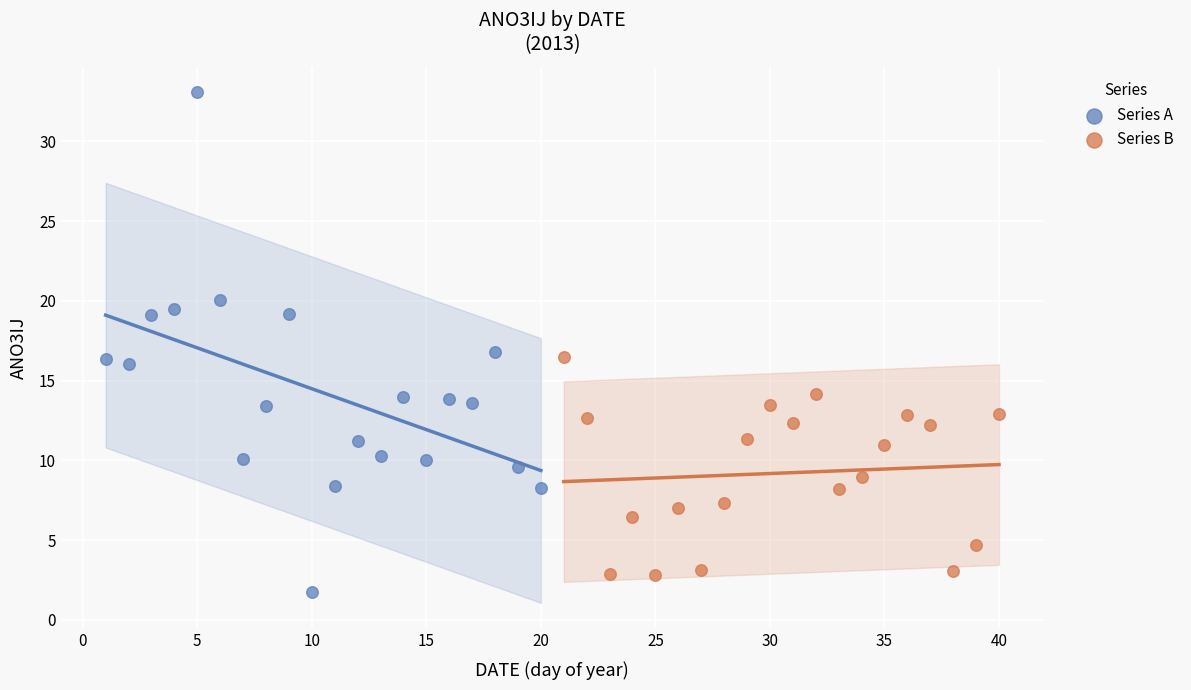

Which series contains the highest Y value?

Series A